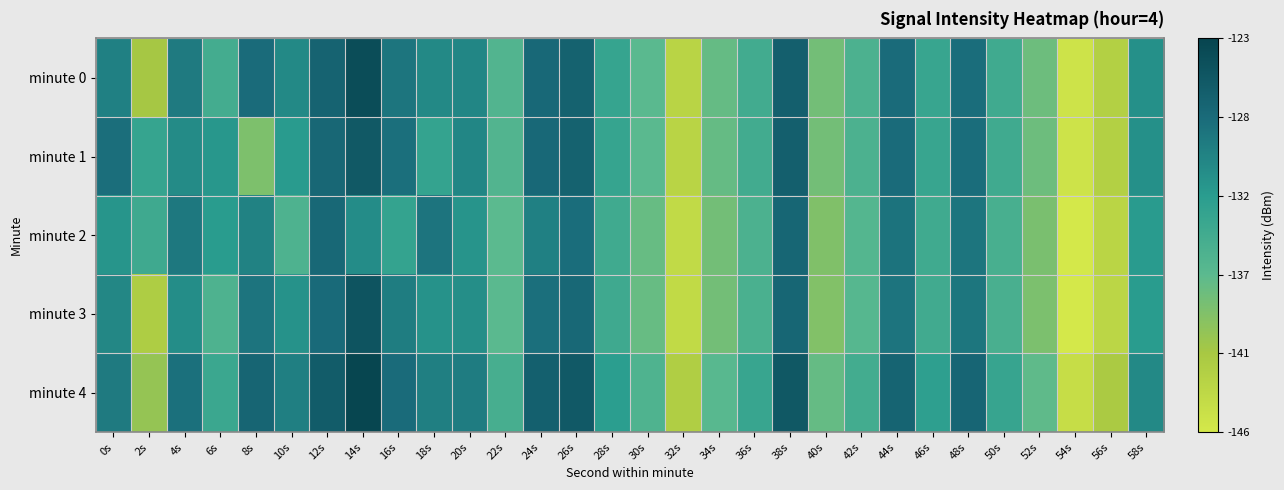

Reading right to left, list all the values displayed in this chart.

minute 0: 58s=-131.1	56s=-142.5	54s=-145.3	52s=-137.9	50s=-134.3	48s=-127.9	46s=-133.6	44s=-127.6	42s=-135.5	40s=-138.3	38s=-126.3	36s=-134.5	34s=-137.4	32s=-143.2	30s=-136.7	28s=-133.4	26s=-126.5	24s=-127.4	22s=-136.0	20s=-130.1	18s=-130.4	16s=-128.6	14s=-124.1	12s=-126.7	10s=-130.4	8s=-127.7	6s=-134.7	4s=-129.0	2s=-141.2	0s=-129.6
minute 1: 58s=-131.1	56s=-142.5	54s=-145.3	52s=-137.9	50s=-134.3	48s=-127.9	46s=-133.6	44s=-127.6	42s=-135.5	40s=-138.3	38s=-126.3	36s=-134.5	34s=-137.4	32s=-143.2	30s=-136.7	28s=-133.4	26s=-126.5	24s=-127.4	22s=-136.0	20s=-130.1	18s=-133.2	16s=-128.0	14s=-125.4	12s=-127.2	10s=-132.1	8s=-138.9	6s=-131.6	4s=-130.6	2s=-133.4	0s=-128.0
minute 2: 58s=-132.0	56s=-143.3	54s=-146.1	52s=-138.7	50s=-135.1	48s=-128.6	46s=-134.3	44s=-128.4	42s=-136.2	40s=-139.0	38s=-127.1	36s=-135.4	34s=-138.2	32s=-144.1	30s=-137.5	28s=-134.3	26s=-127.9	24s=-129.6	22s=-136.8	20s=-131.4	18s=-128.5	16s=-133.2	14s=-130.7	12s=-127.3	10s=-135.6	8s=-129.8	6s=-132.1	4s=-128.9	2s=-134.2	0s=-131.5
minute 3: 58s=-132.1	56s=-143.4	54s=-146.2	52s=-138.8	50s=-135.2	48s=-128.7	46s=-134.4	44s=-128.5	42s=-136.3	40s=-139.1	38s=-127.1	36s=-135.3	34s=-138.2	32s=-144.0	30s=-137.5	28s=-134.2	26s=-127.3	24s=-128.1	22s=-136.7	20s=-130.9	18s=-131.2	16s=-129.3	14s=-124.9	12s=-127.5	10s=-131.2	8s=-128.5	6s=-135.6	4s=-130.8	2s=-142.1	0s=-130.2
minute 4: 58s=-130.4	56s=-141.7	54s=-144.5	52s=-137.1	50s=-133.5	48s=-127.0	46s=-132.7	44s=-126.8	42s=-134.6	40s=-137.4	38s=-125.4	36s=-133.6	34s=-136.5	32s=-142.3	30s=-135.7	28s=-132.4	26s=-125.6	24s=-126.4	22s=-135.0	20s=-129.2	18s=-129.5	16s=-127.7	14s=-123.2	12s=-125.9	10s=-129.5	8s=-126.9	6s=-133.8	4s=-128.2	2s=-140.3	0s=-129.1